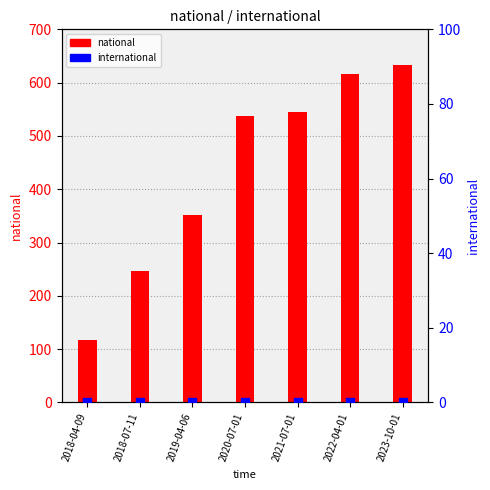

At which category is the sum across all series the highest?

2023-10-01